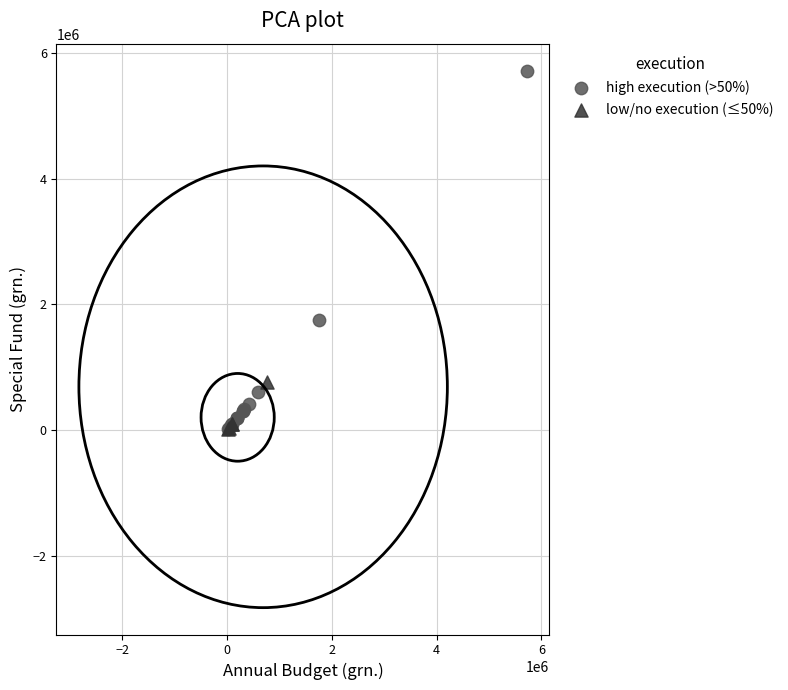

Which series has the largest Y range (max minus min)?

high execution (>50%)